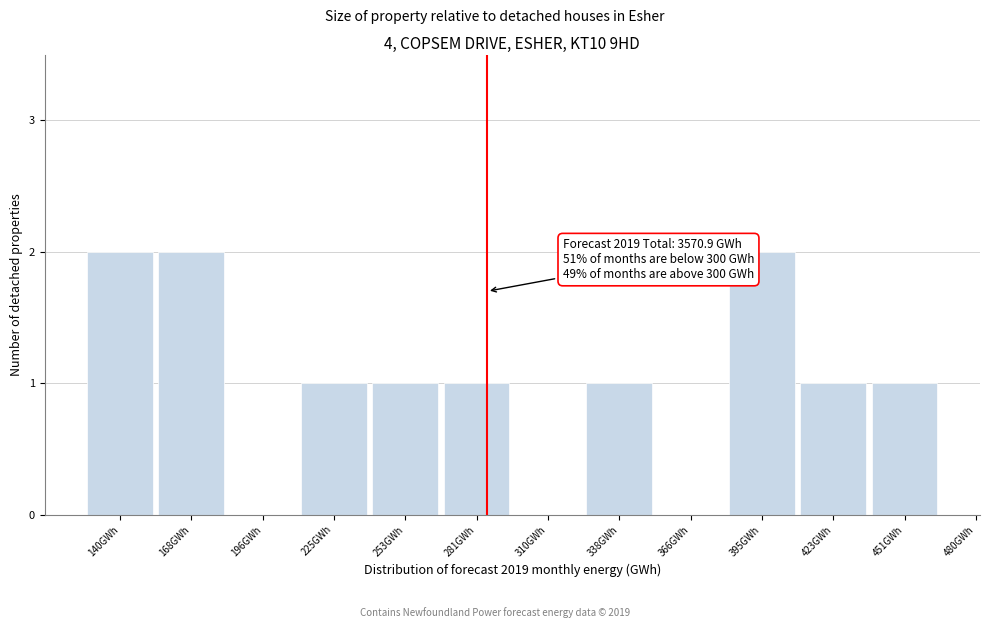

Reading left to right, list all the values displayed in this chart.

140GWh=2	168GWh=2	196GWh=0	225GWh=1	253GWh=1	281GWh=1	310GWh=0	338GWh=1	366GWh=0	395GWh=2	423GWh=1	451GWh=1